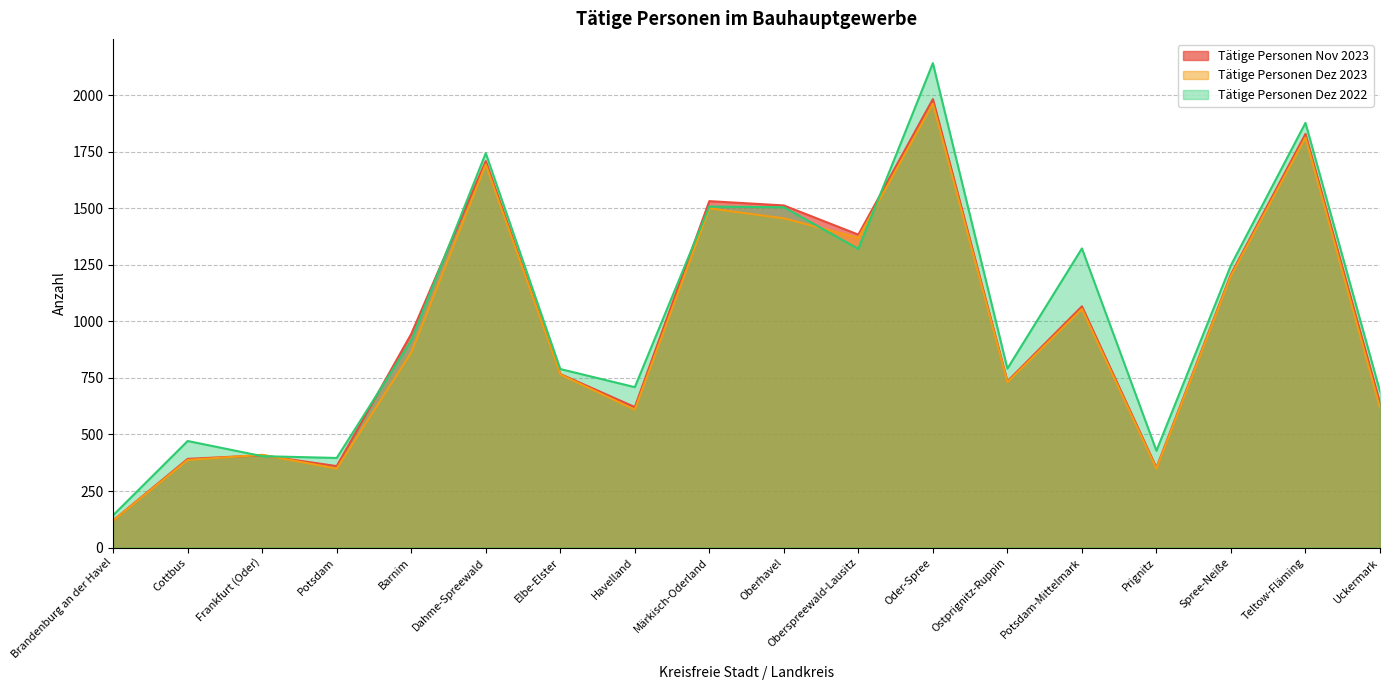

The Tätige Personen Dez 2023 series shows 731 at Ostprignitz-Ruppin. True or false?

True